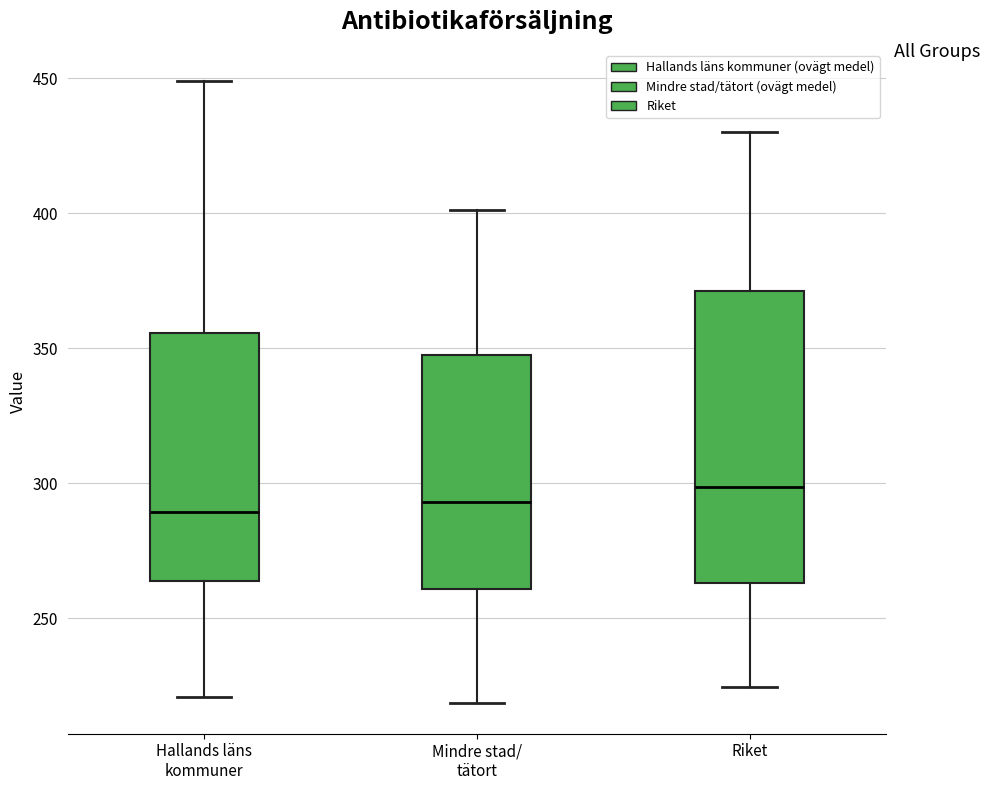

Where is the upper edge of the box for Hallands läns kommuner on the y-axis? The values are not printed on the chart, so give them approximately, as read against the axis.

355